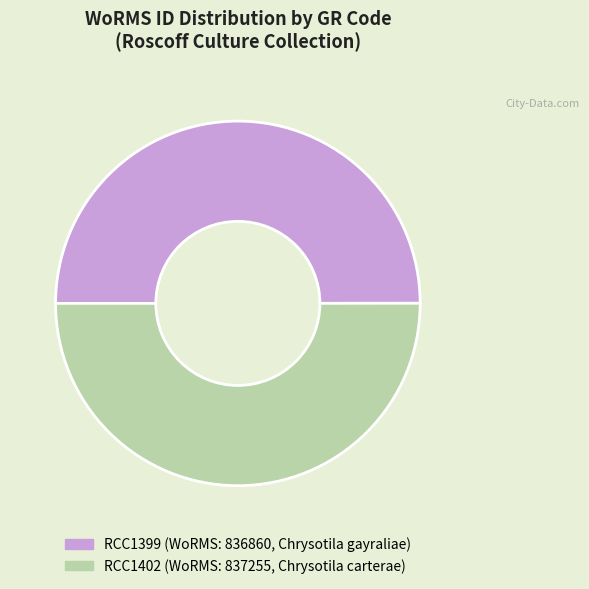

The RCC1402 slice represents 38% of the pie. True or false?

False